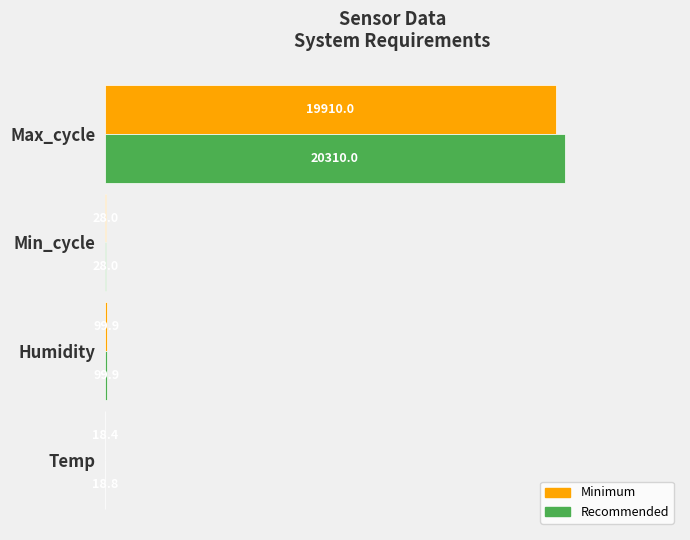

Which series has the largest total across all categories?

Recommended